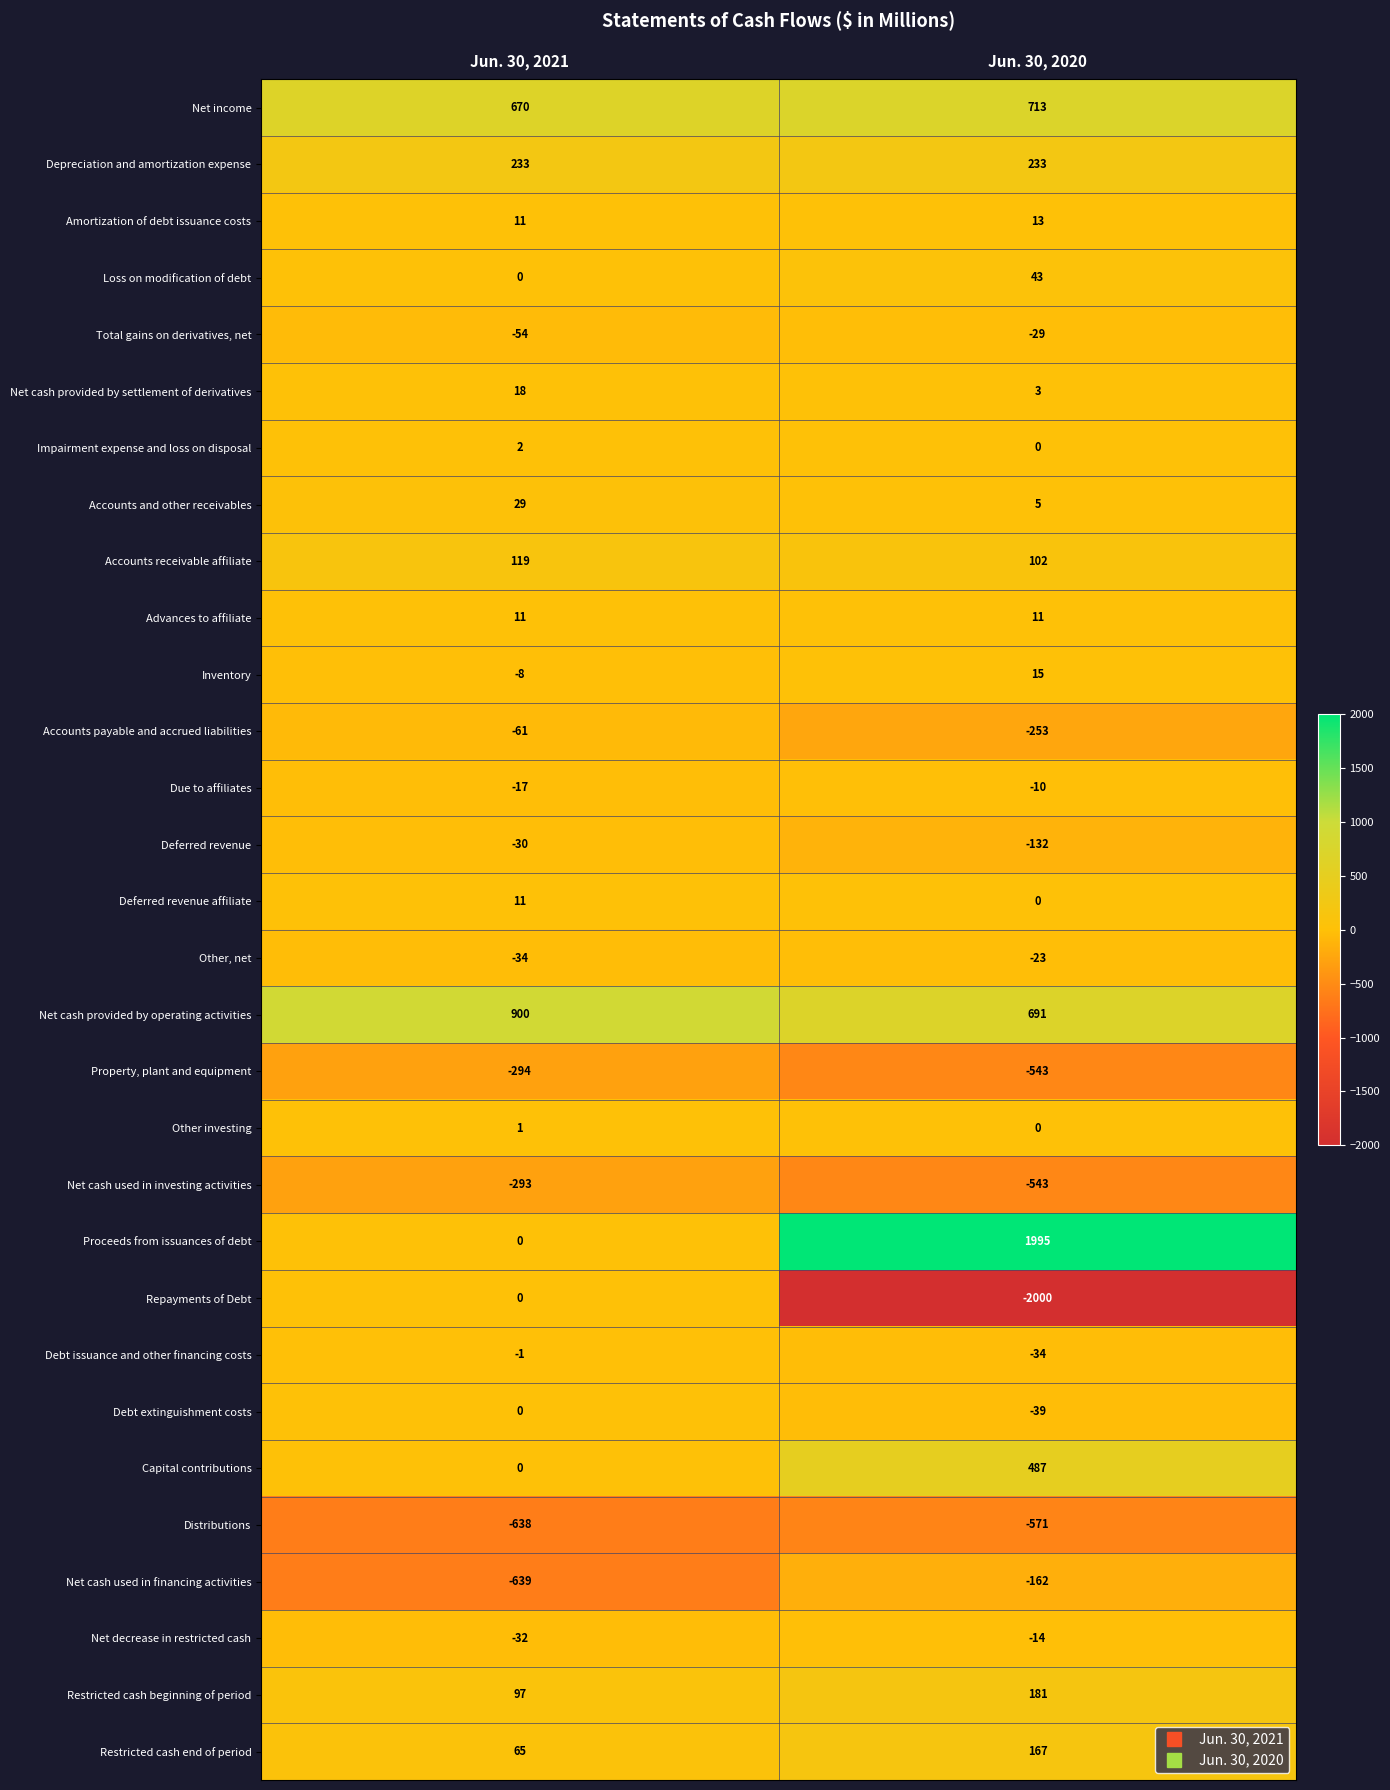

Which series has the largest range (max minus min)?

Repayments of Debt